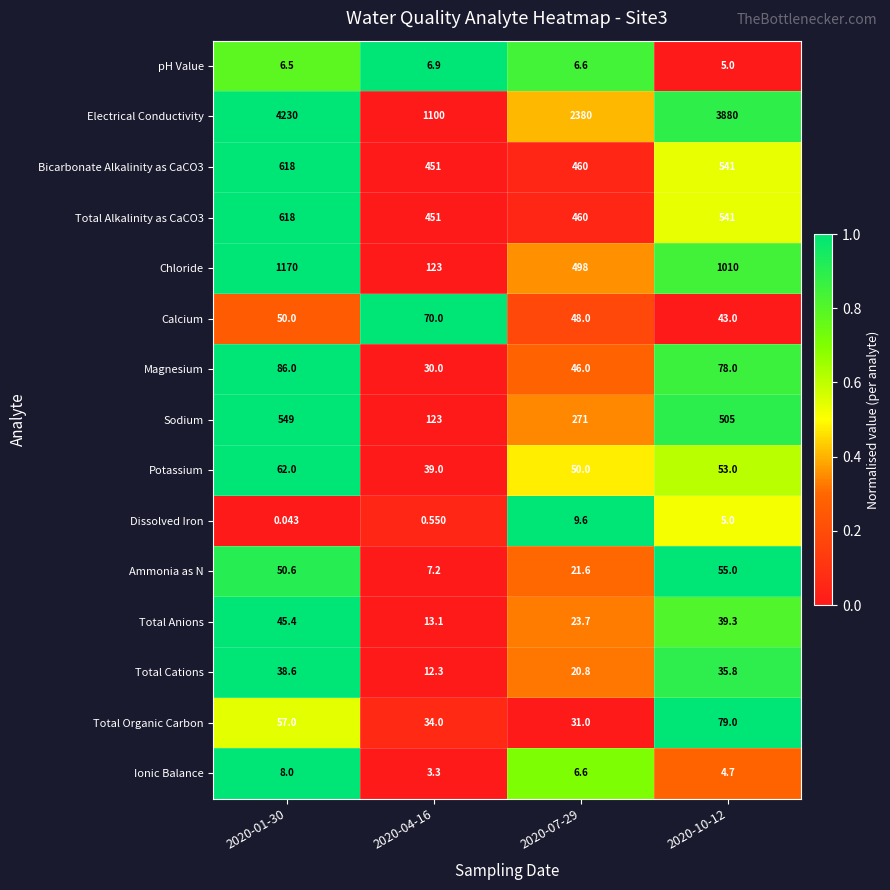

Between 2020-01-30 and 2020-04-16, which series saw the biggest shift?

Electrical Conductivity